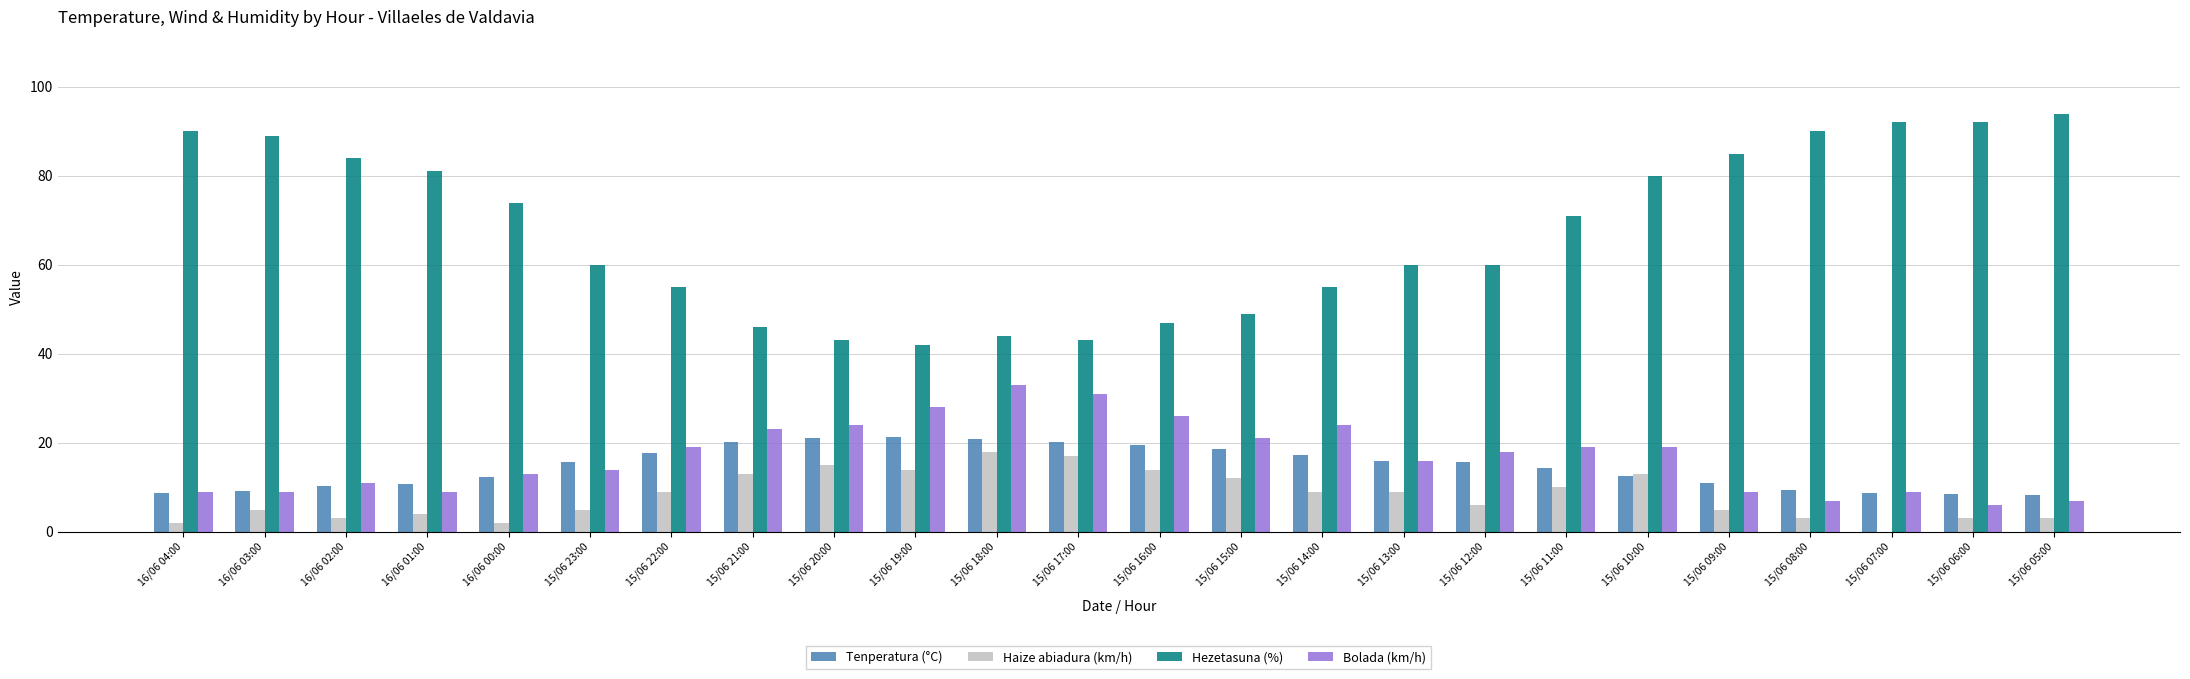

Which series has the largest total across all categories?

Hezetasuna (%)